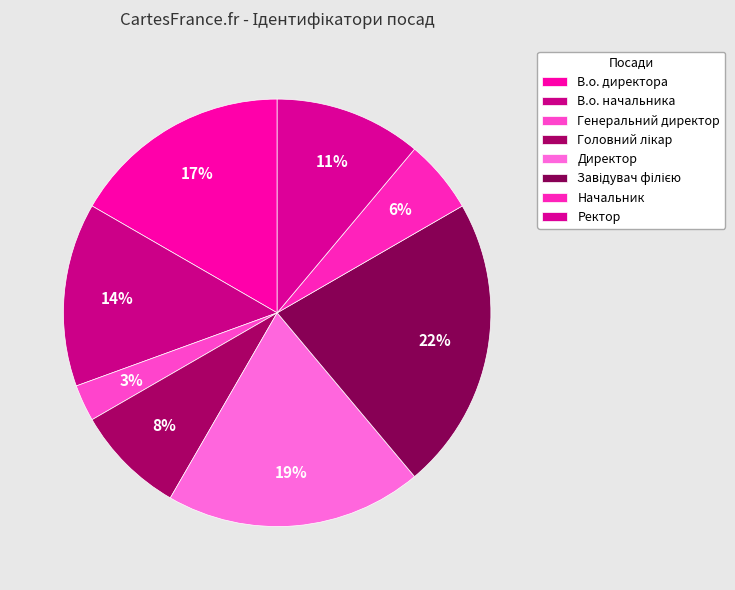

To the nearest percent, what percentage of the pie is Головний лікар?

8%